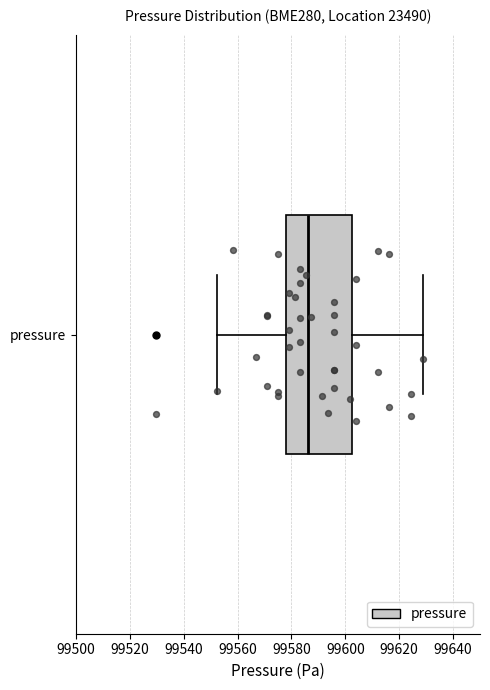

Read this box plot against the x-axis: the position of the median line, the range covered by the box, and the ends of both whiskers. The values are not printed on the chart, so give them approximately, as read against the axis.

median 99586, box 99578 to 99602, whiskers 99552 to 99628